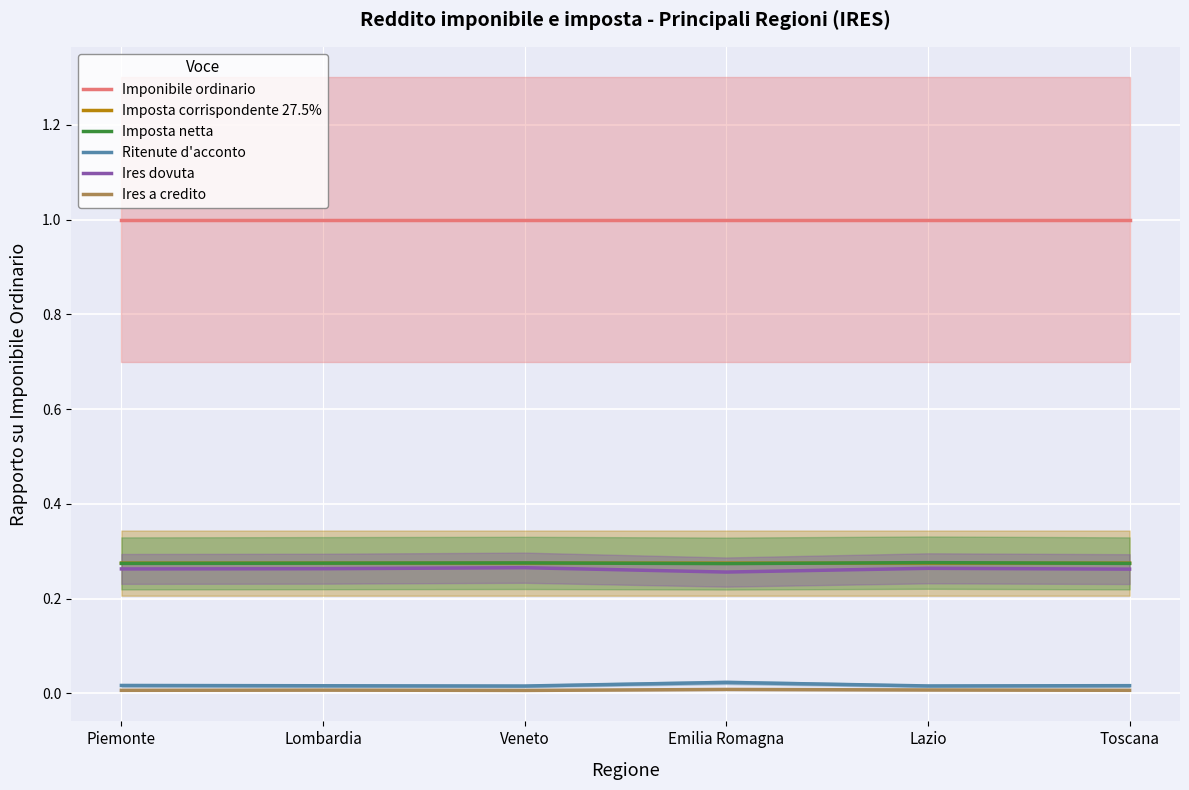

Which series has the largest range (max minus min)?

Ires dovuta